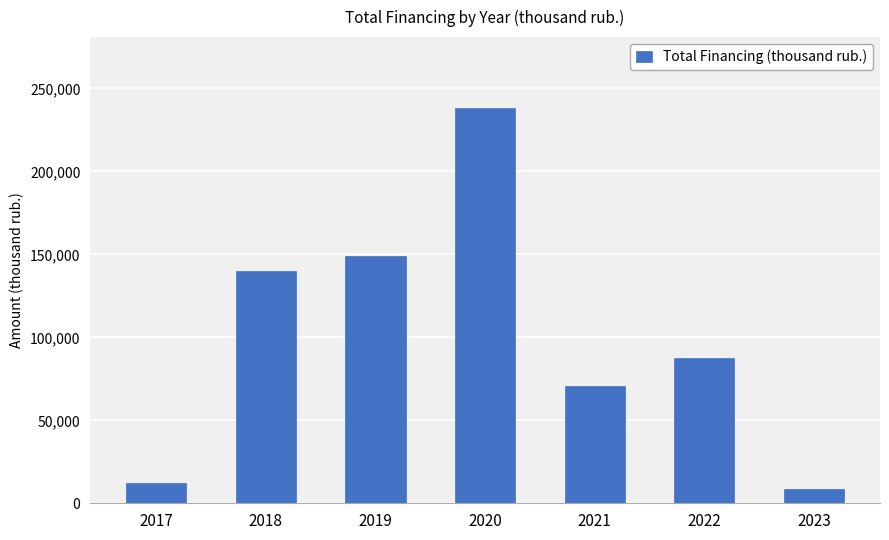

Are the bars horizontal?

No